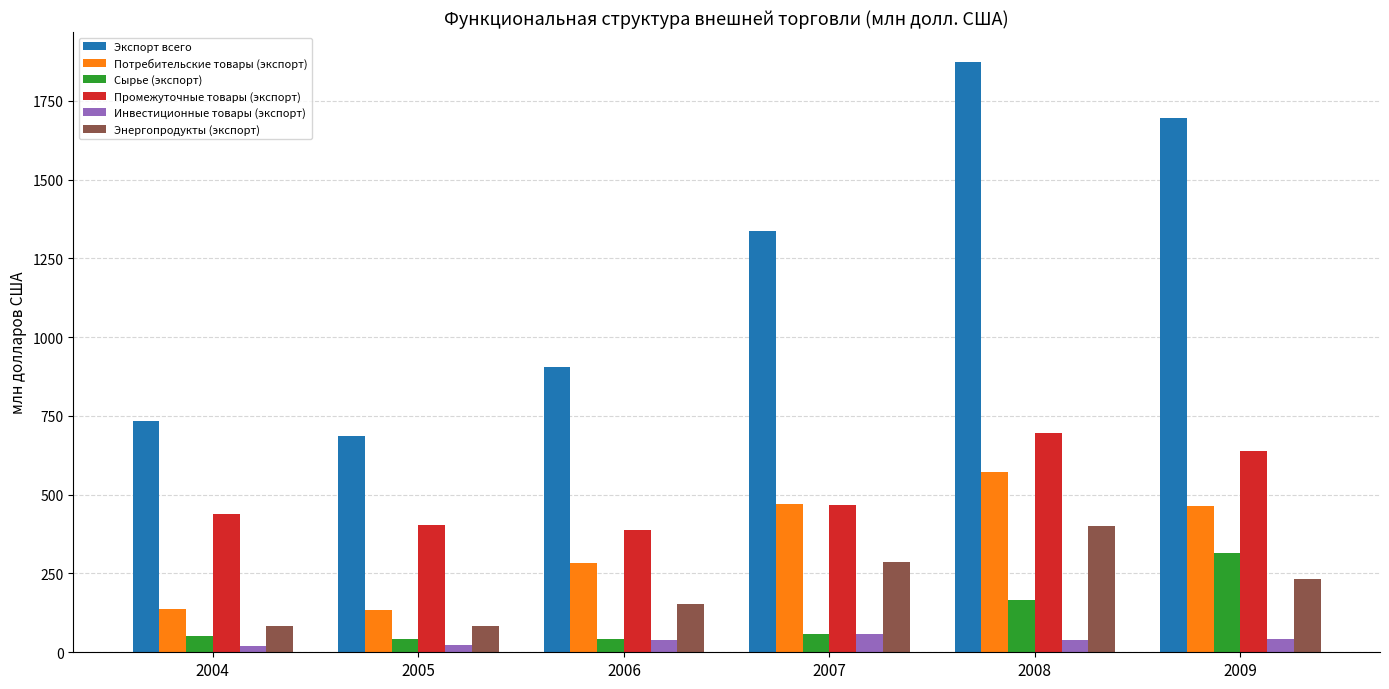

What are all the series names shown in the legend?

Экспорт всего, Потребительские товары (экспорт), Сырье (экспорт), Промежуточные товары (экспорт), Инвестиционные товары (экспорт), Энергопродукты (экспорт)